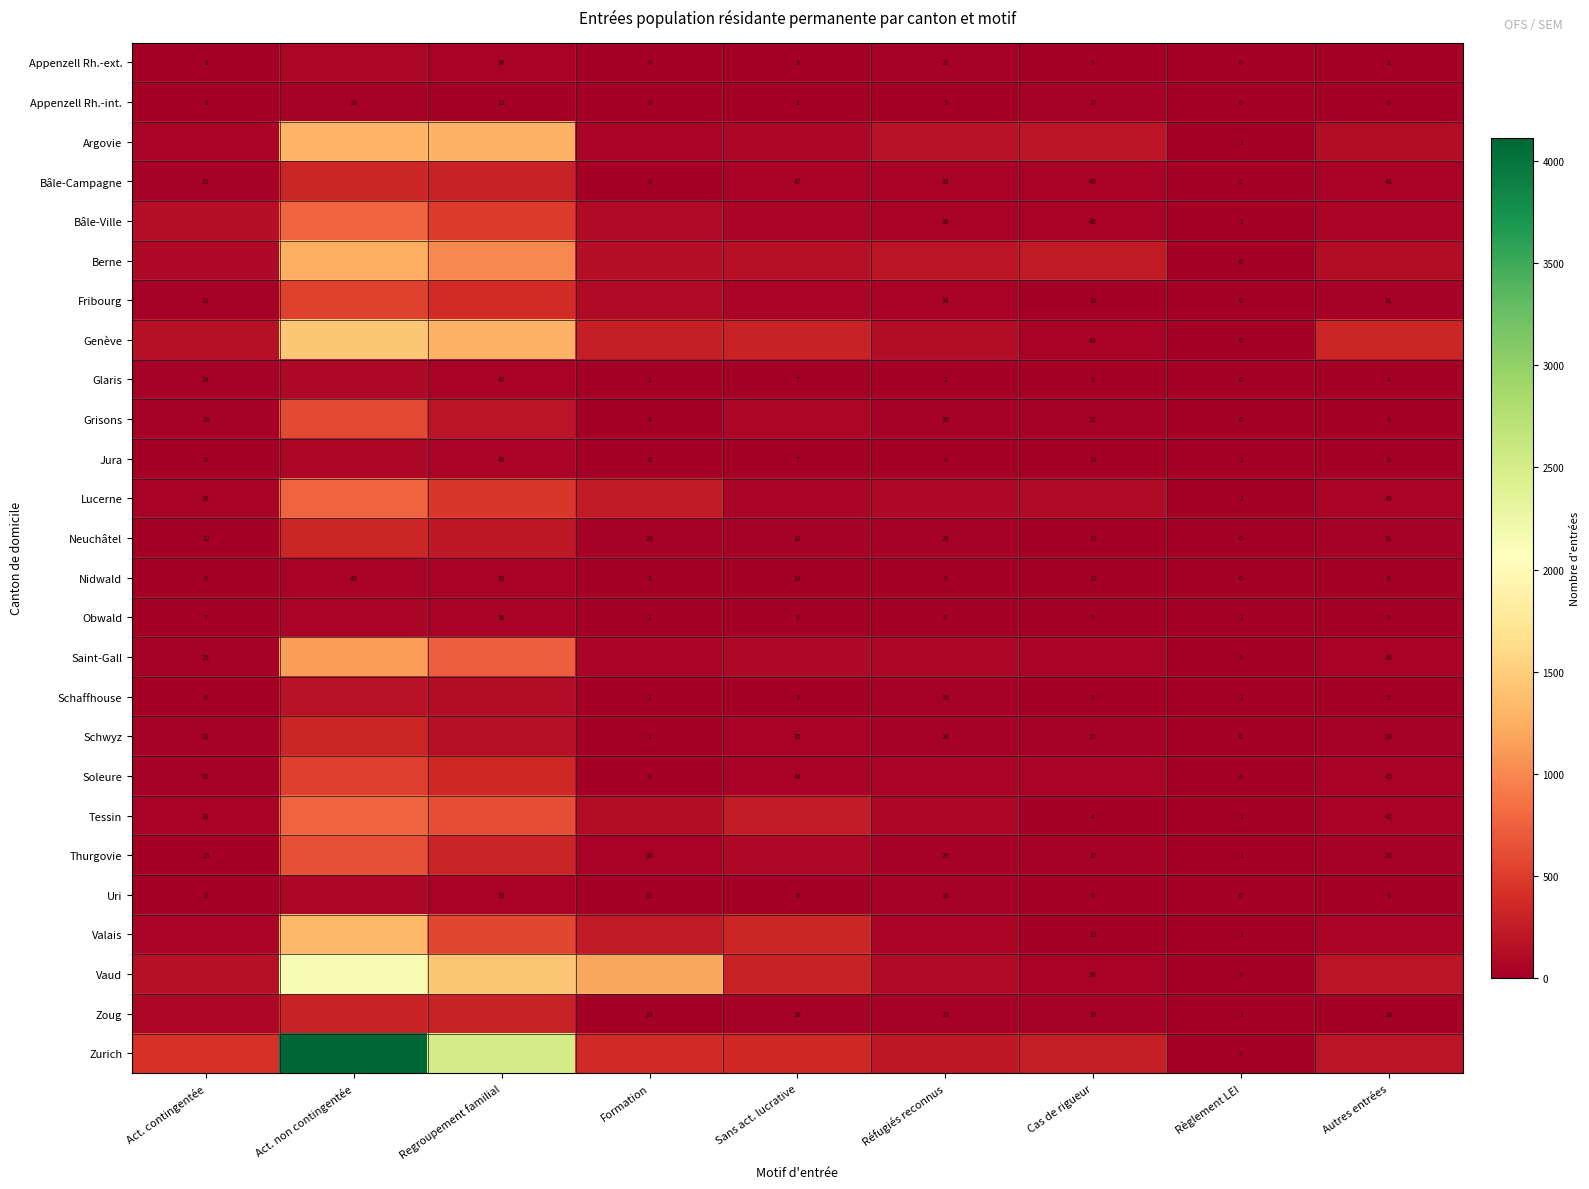

At which label does Nidwald first exceed 9?

Act. non contingentée